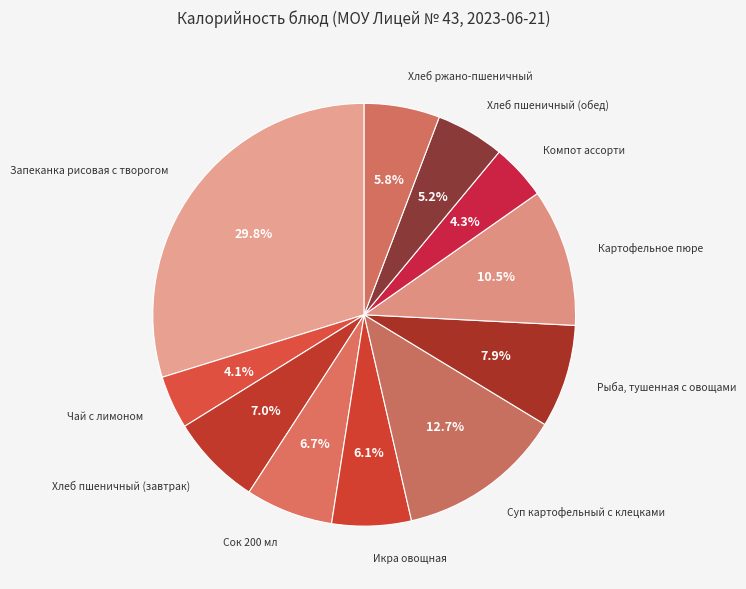

Does any single category account for the majority?

No